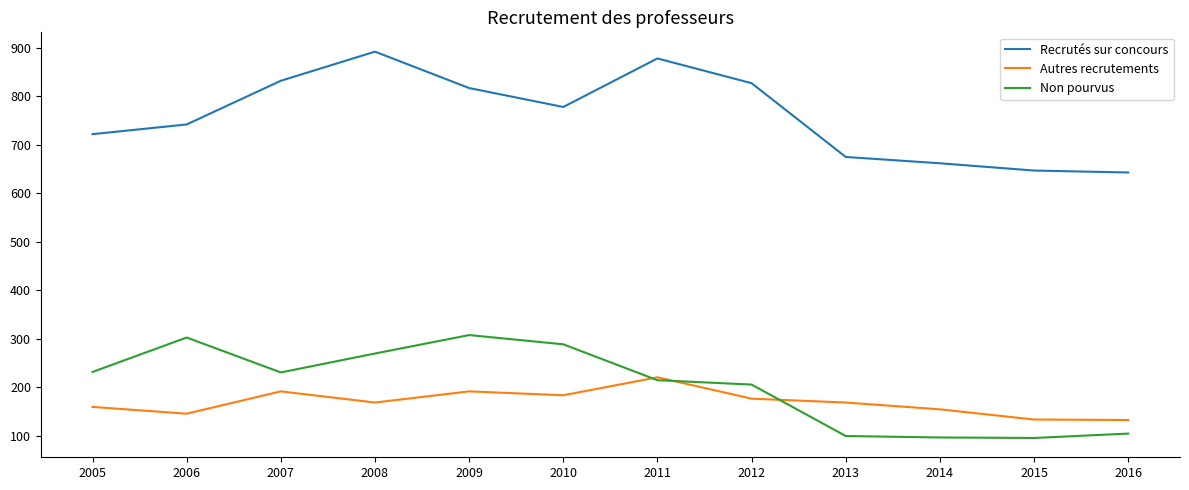

Where is Recrutés sur concours nearest to the value 767?

2010